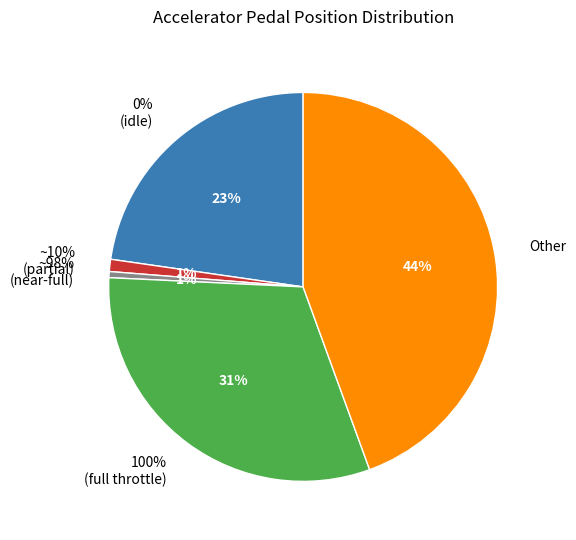

How many segments does this pie chart have?

5